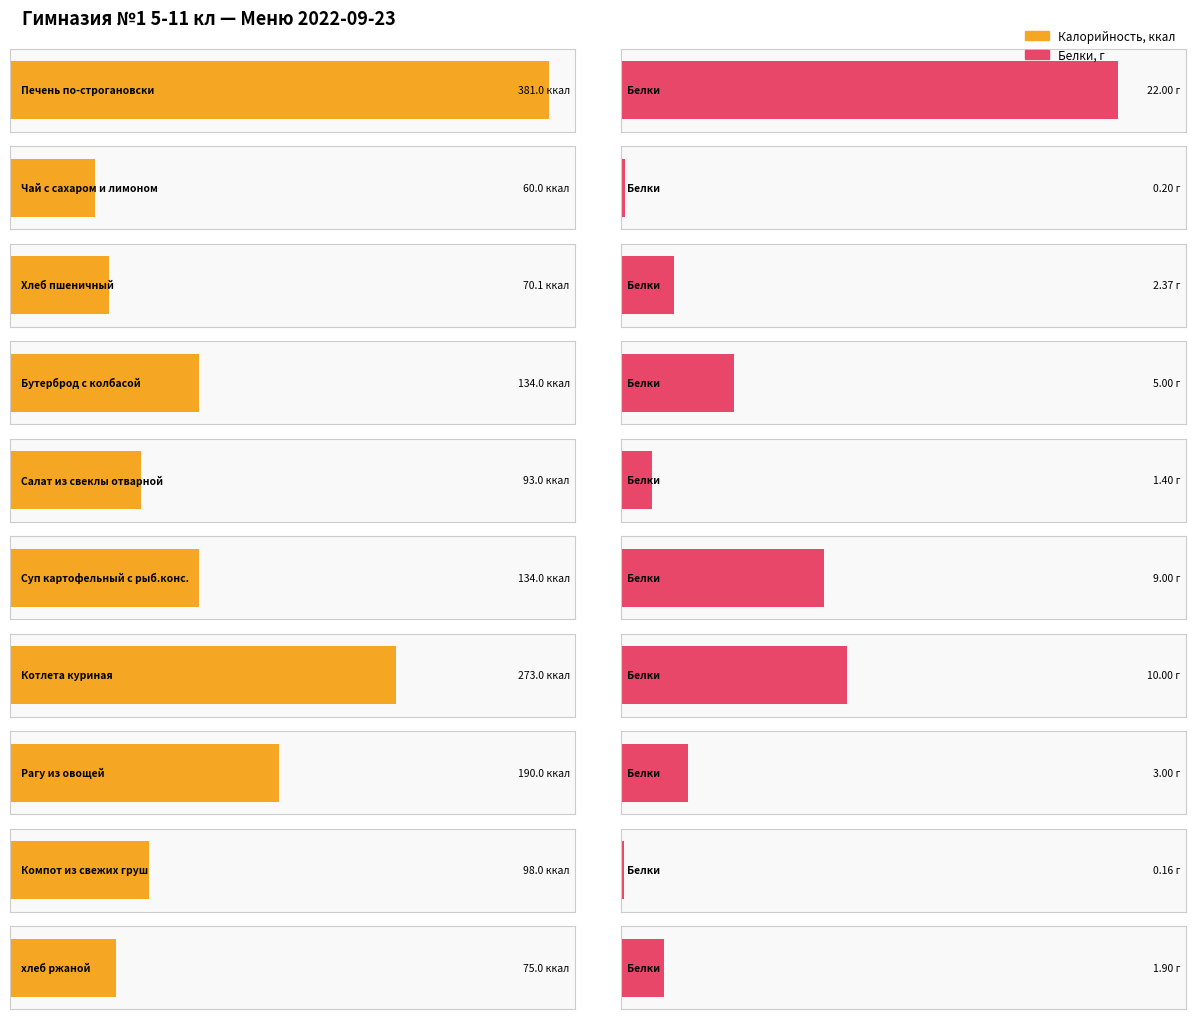

What is the value of the Калорийность bar at the 4th from the left?

134.0